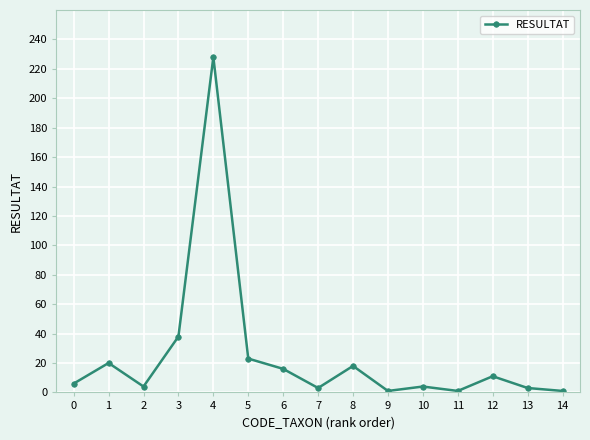

At which category does the data reach its first local valley?

2